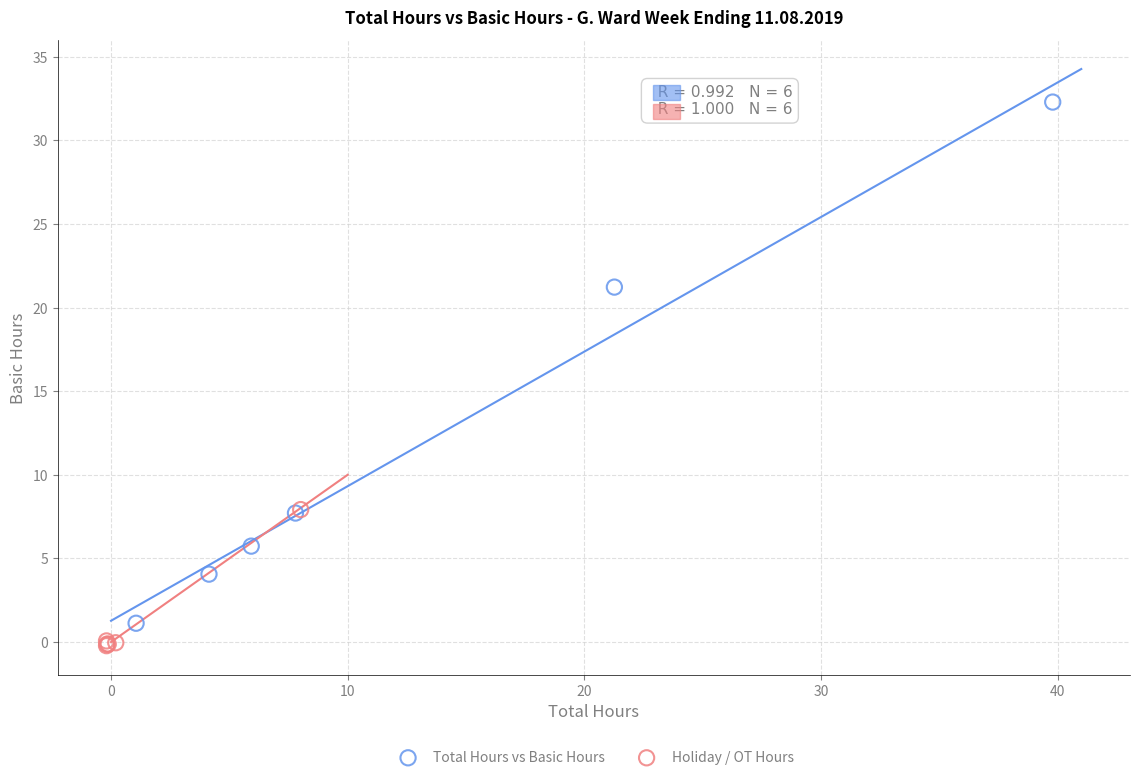

Which series has the widest spread of Y values?

Total Hours vs Basic Hours